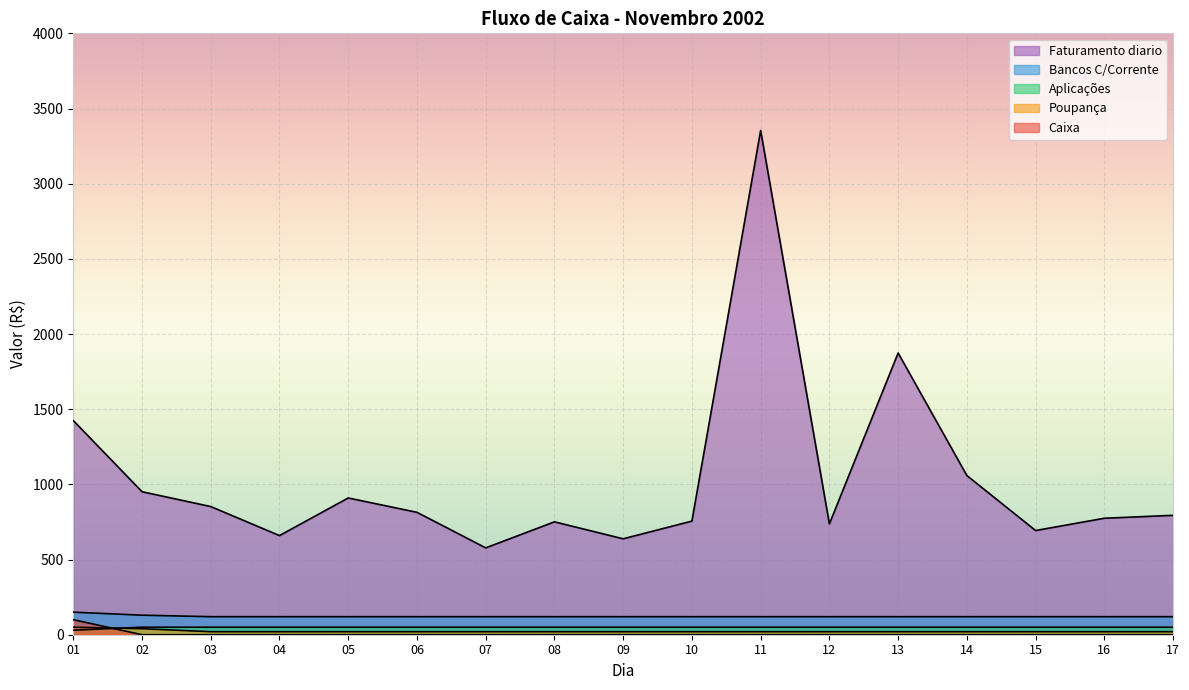

What are all the series names shown in the legend?

Caixa, Bancos C/Corrente, Aplicações, Poupança, Faturamento diario